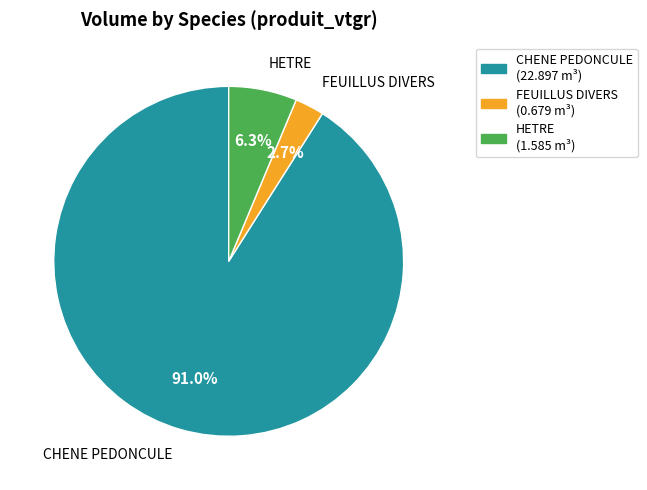

True or false: CHENE PEDONCULE accounts for 80% of the total.

False